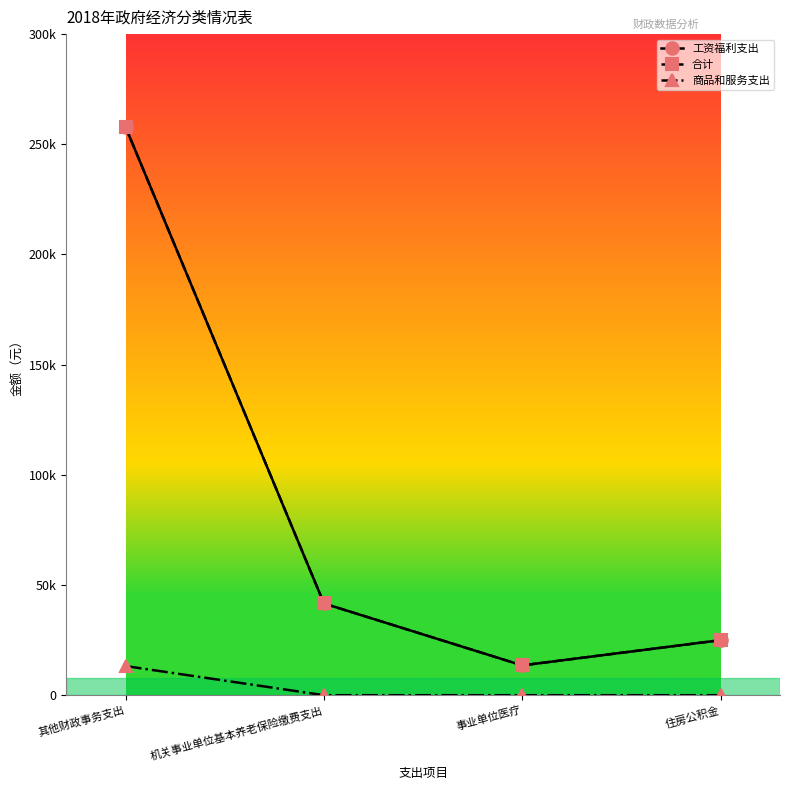

Is this an area chart (filled region under the line)?

No